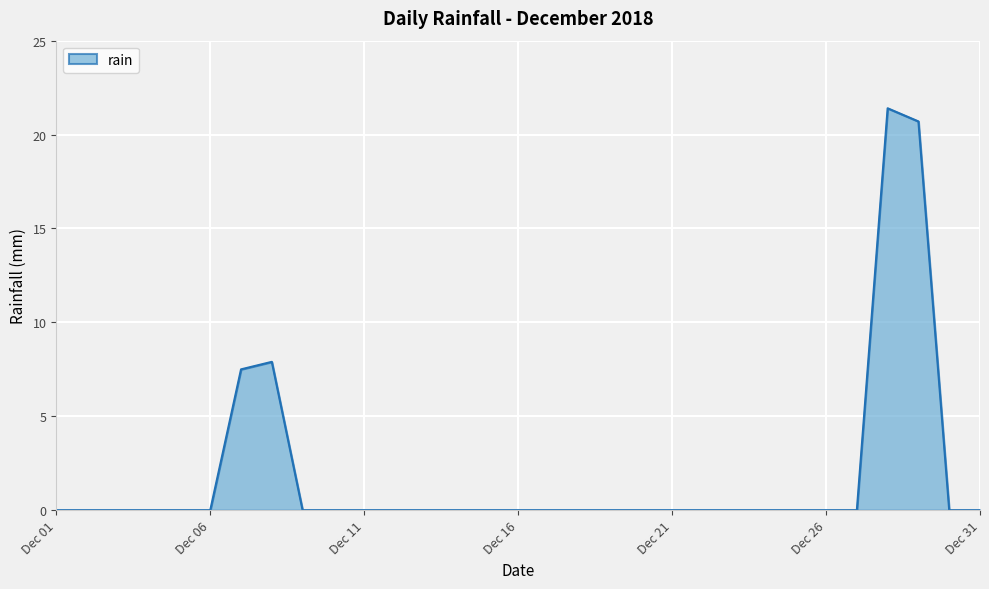

What is the maximum value shown in the chart?

21.4